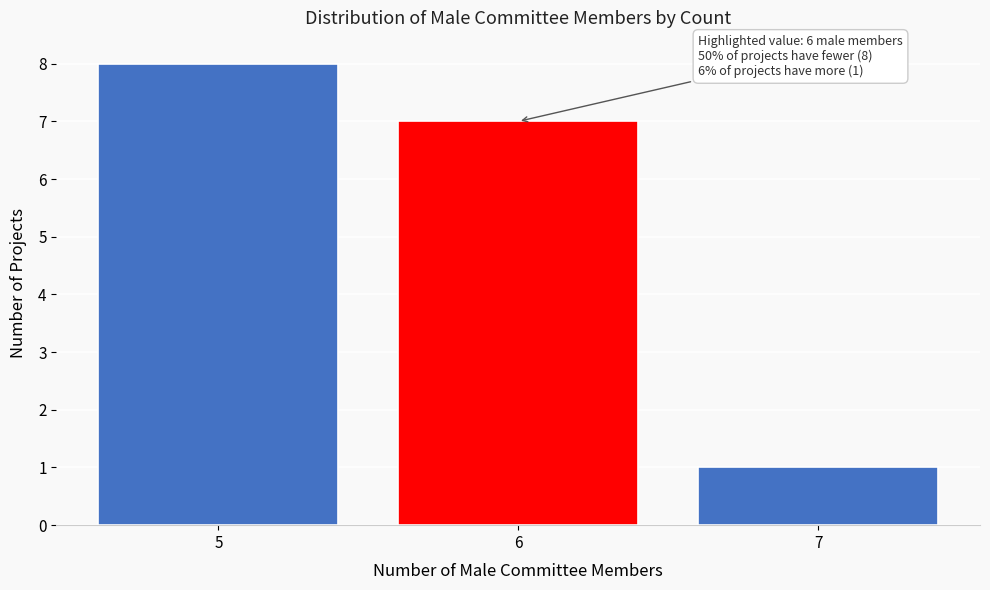

Over which range of the x-axis is the bar tallest?

4.5 to 5.5